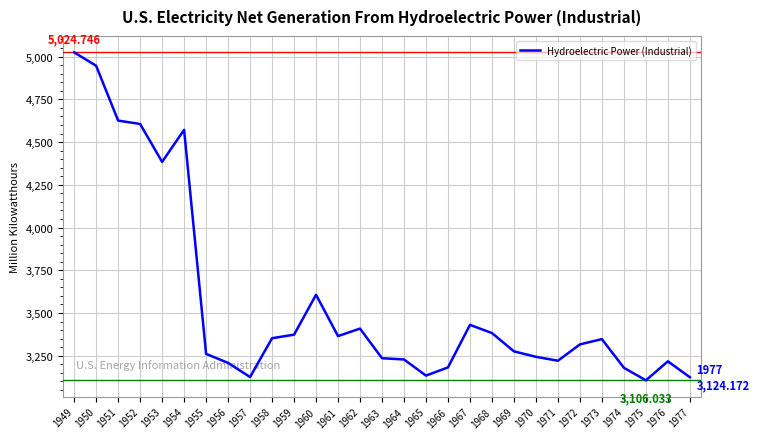

What is the difference between the maximum and minimum values?

1918.7